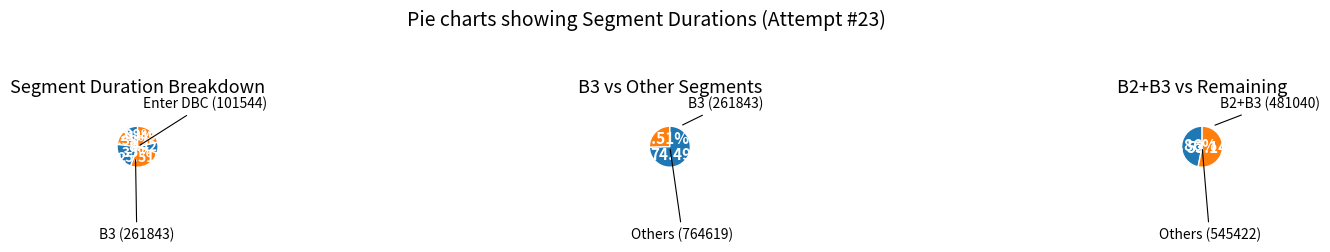

How many slices are in this pie chart?

6